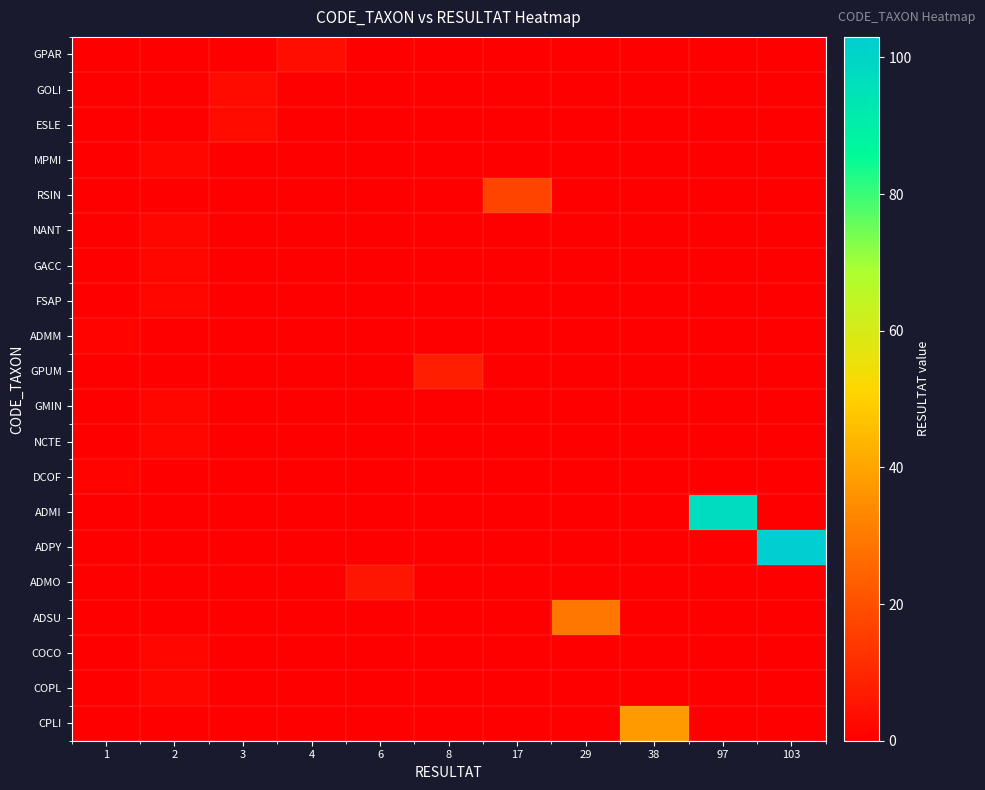

At how many categories does at least one series exceed 51?

2